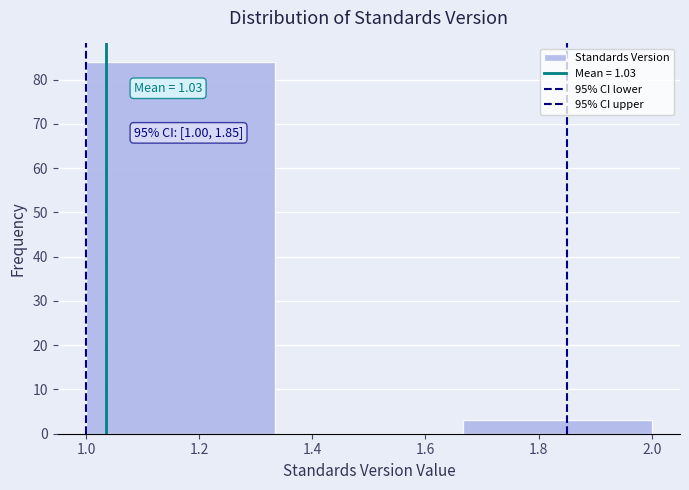

Which range on the x-axis has the tallest bar?

1.00 to 1.34